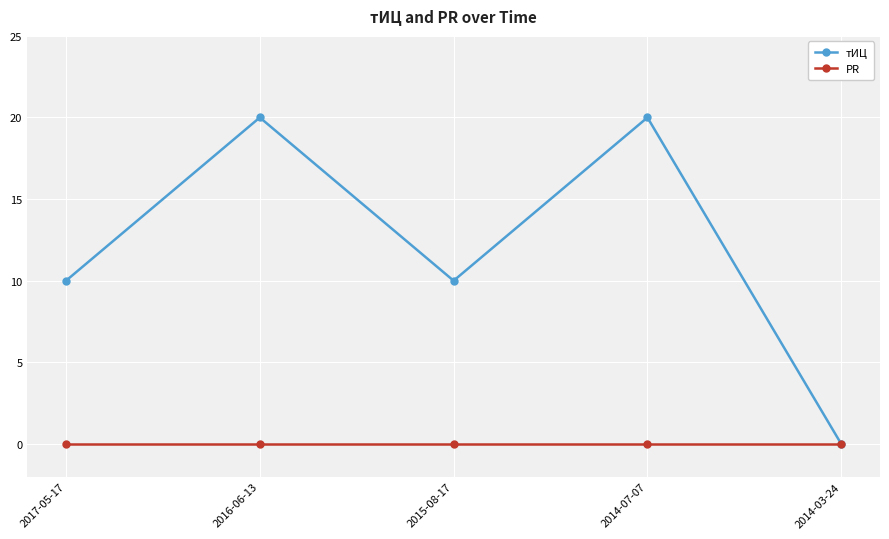

What is the difference between the highest and lowest values at 2014-07-07?

20